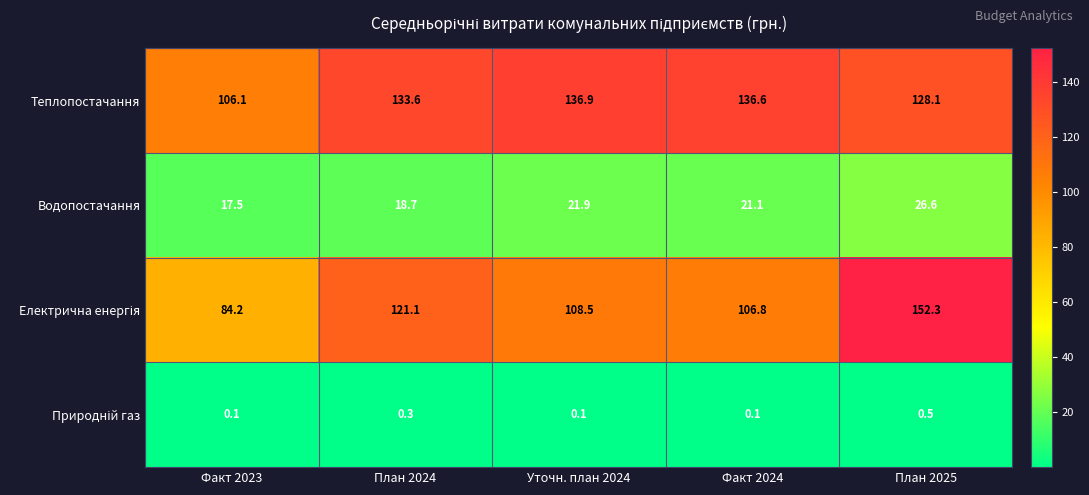

What is the spread (max minus min) of values at План 2025?

151.8